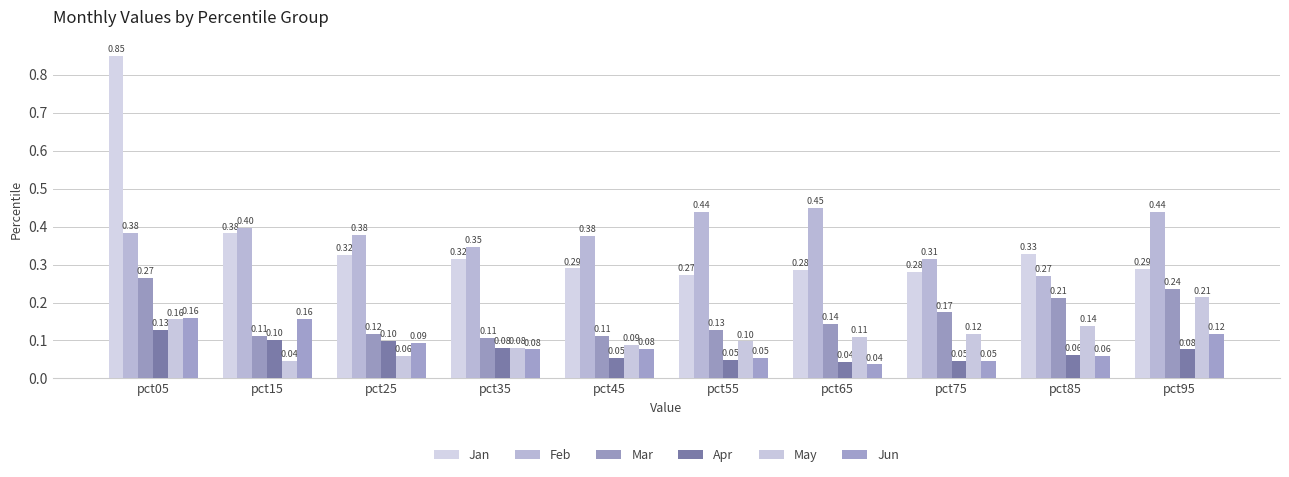

Does the chart contain stacked bars?

No